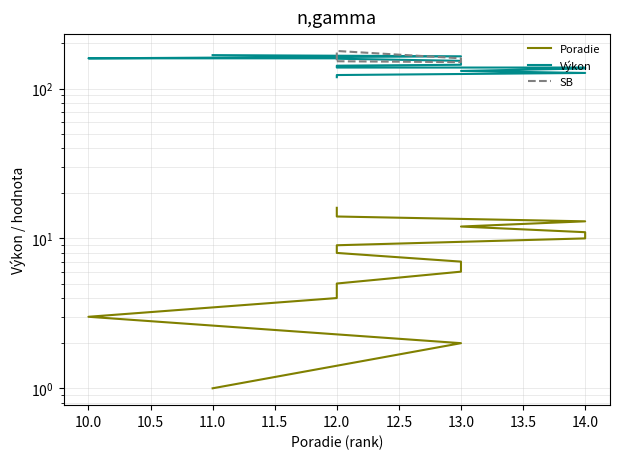

Read the Výkon value at 13.0.

144.0